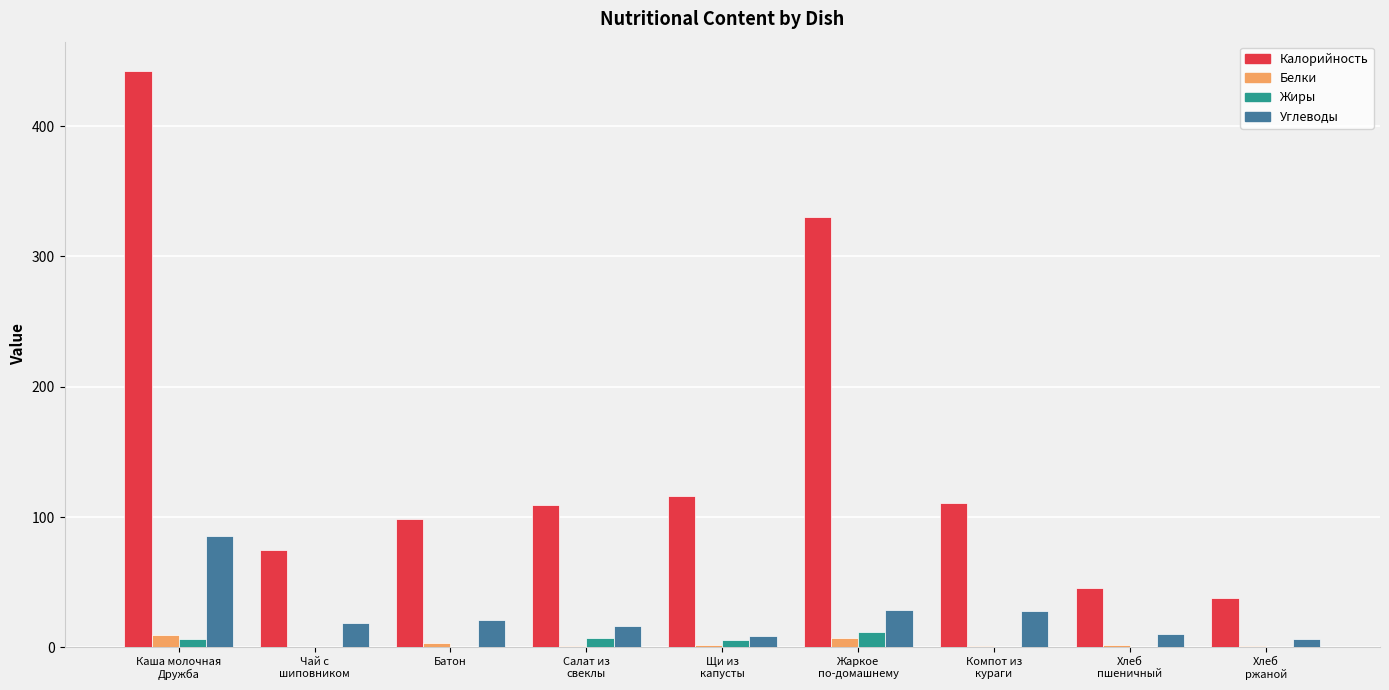

The Жиры series shows 11.4 at Жаркое
по-домашнему. True or false?

True